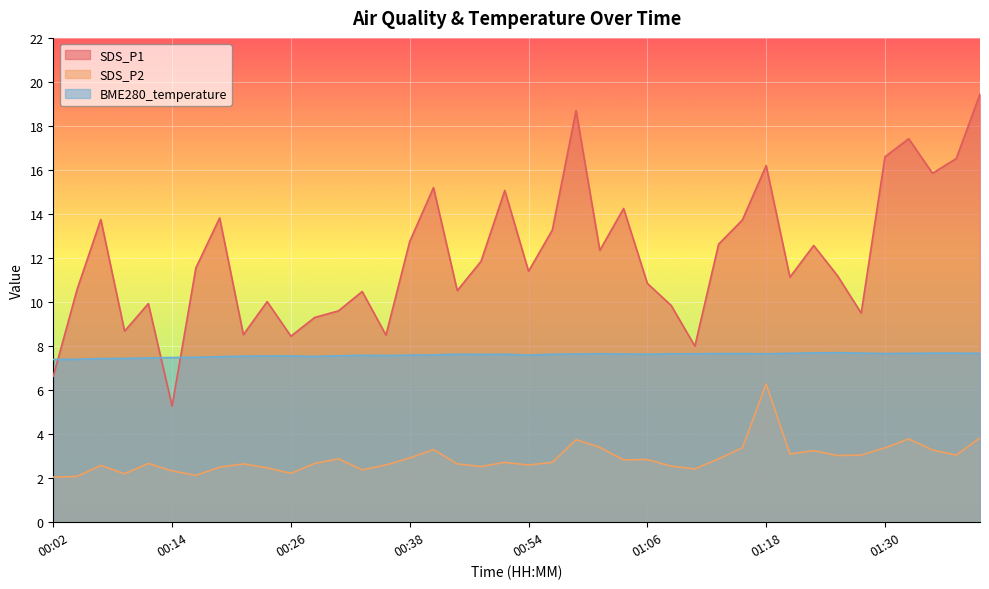

What position from the right is 01:01?

17